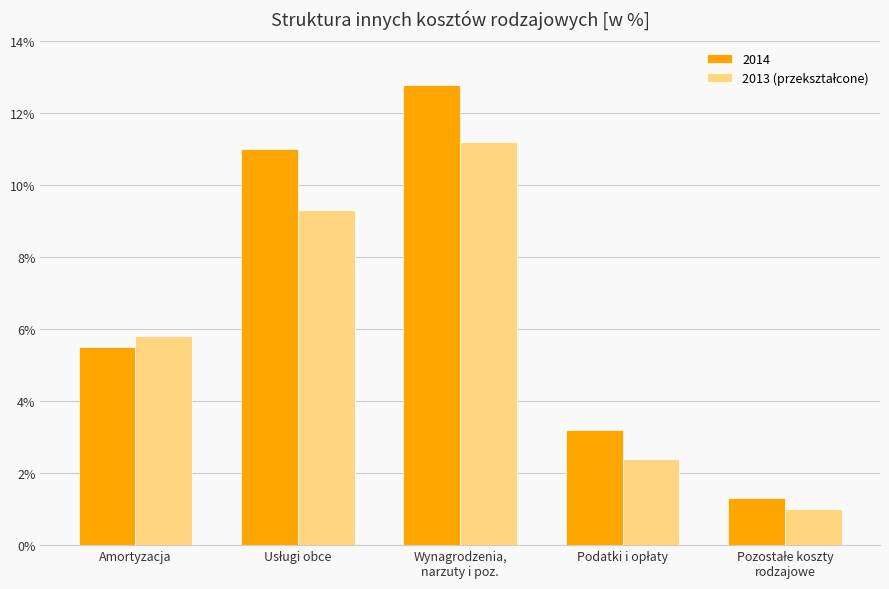

What is the average value of the 2014 series?

6.8